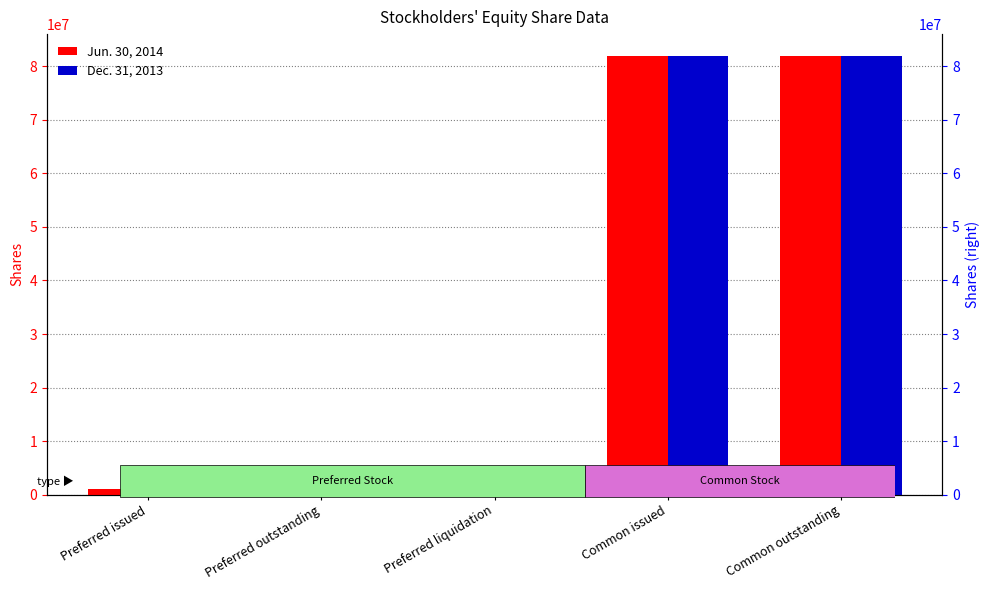

What are all the series names shown in the legend?

Jun. 30, 2014, Dec. 31, 2013